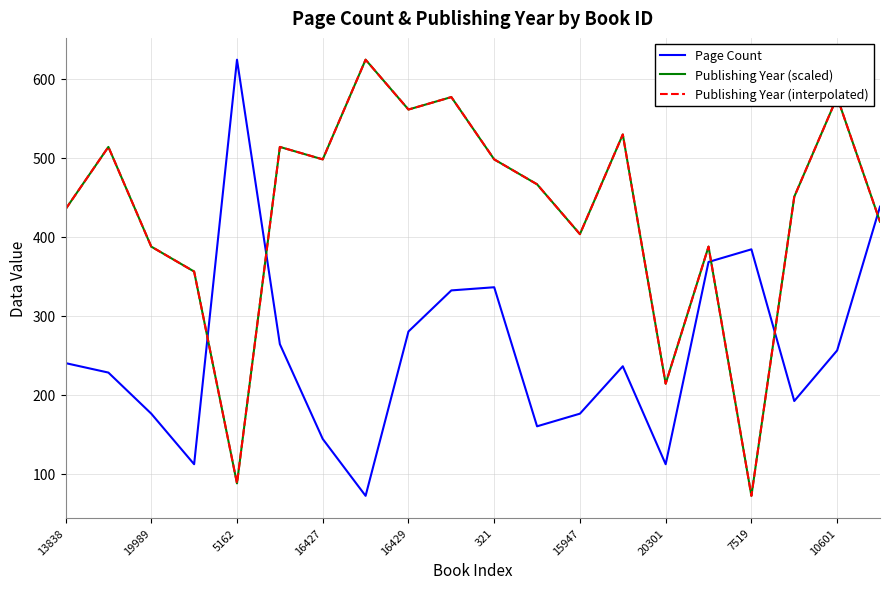

What is the difference between the second highest and second lowest values in the Page Count series?

326.0